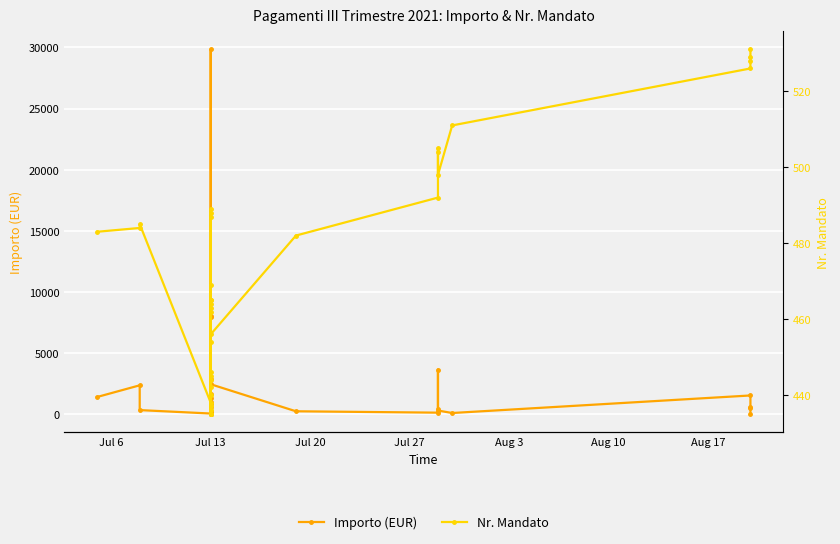

Between 17 and 14, which is larger?

17